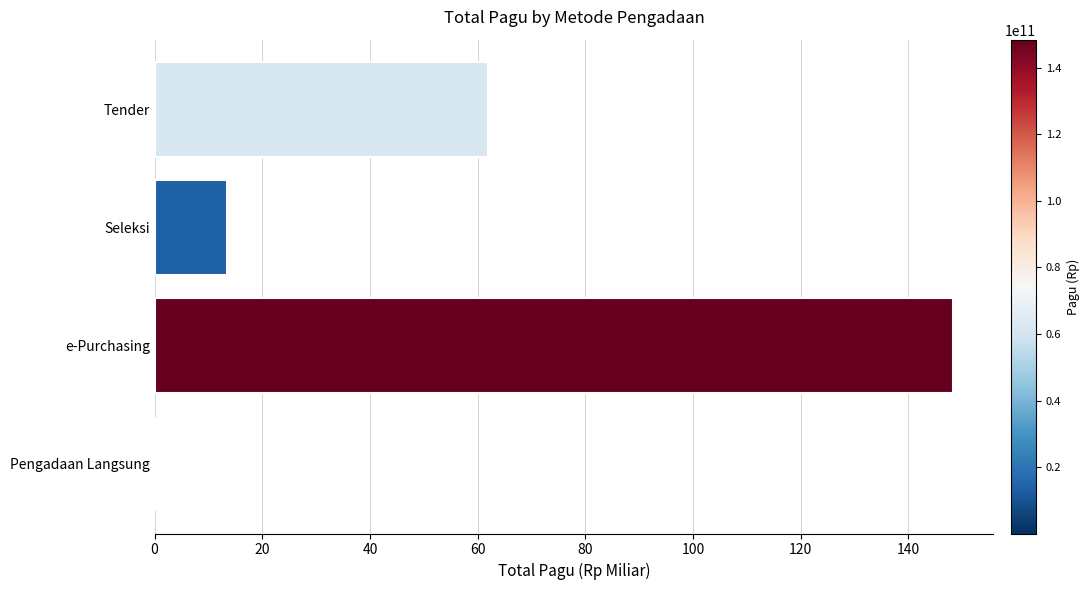

Which has a higher value, Pengadaan Langsung or e-Purchasing?

e-Purchasing